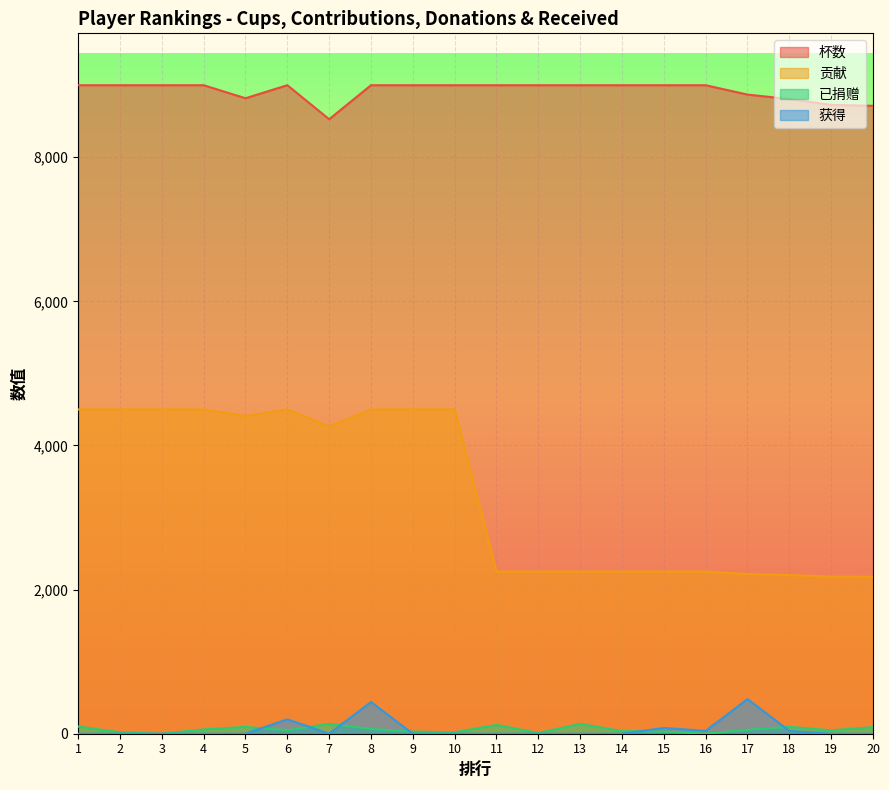

How many data points in 已捐赠 are above 54?

9